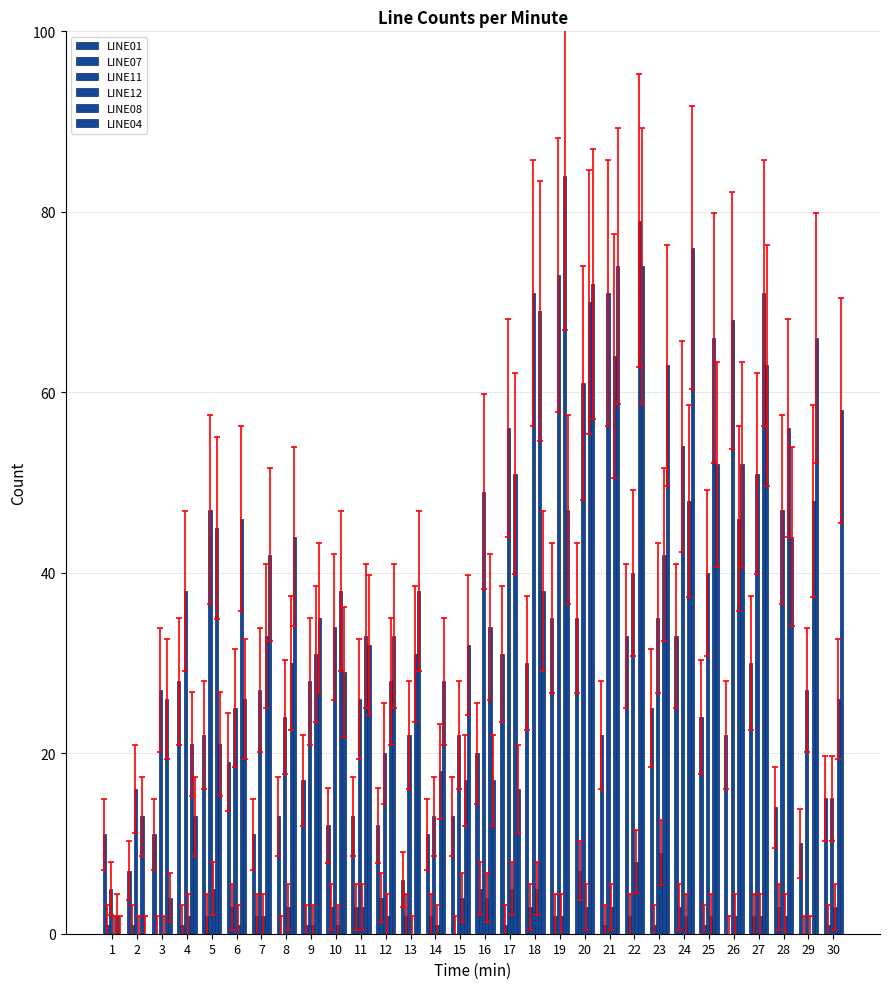

How many categories are shown in the chart?

30